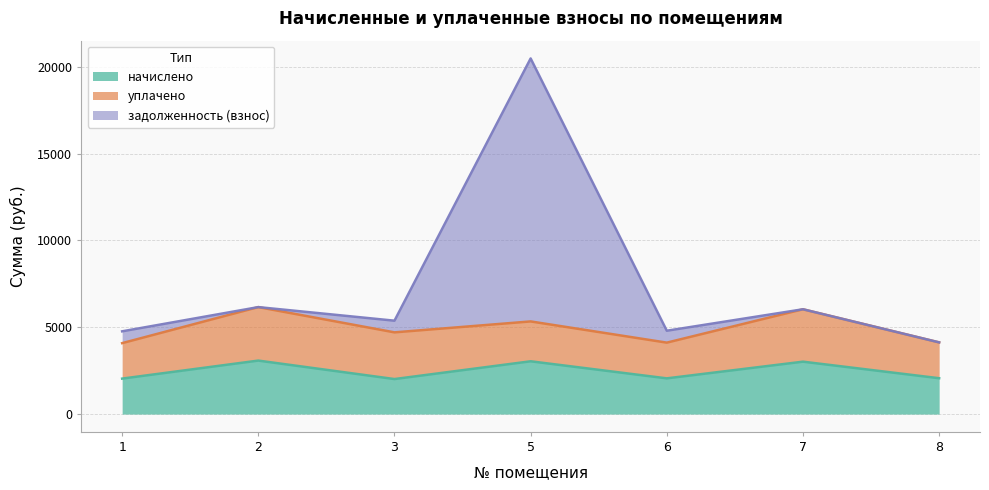

At which category is the sum across all series the highest?

5